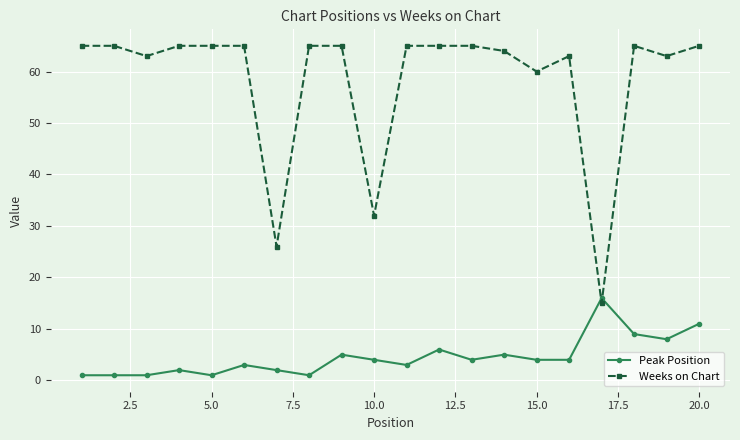

Count the number of categories in the chart.

20